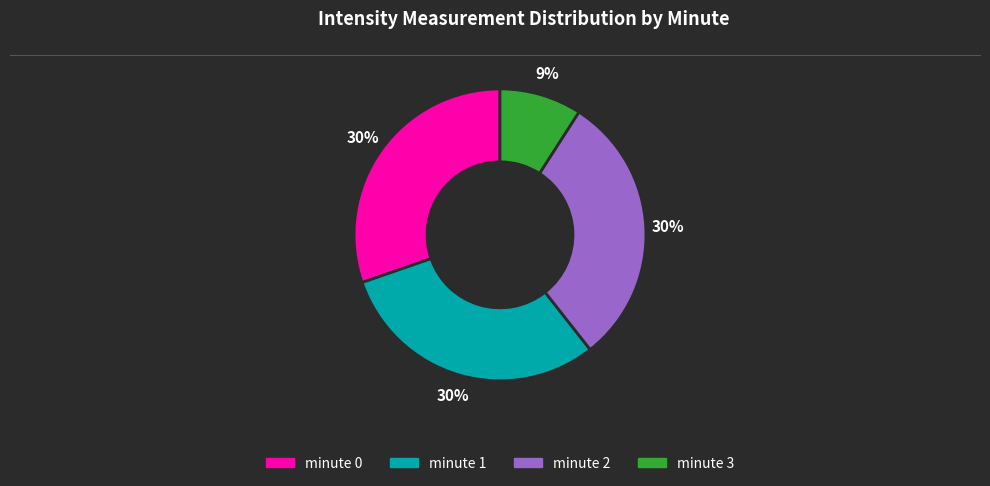

What is the smallest slice in the pie chart?

minute 3